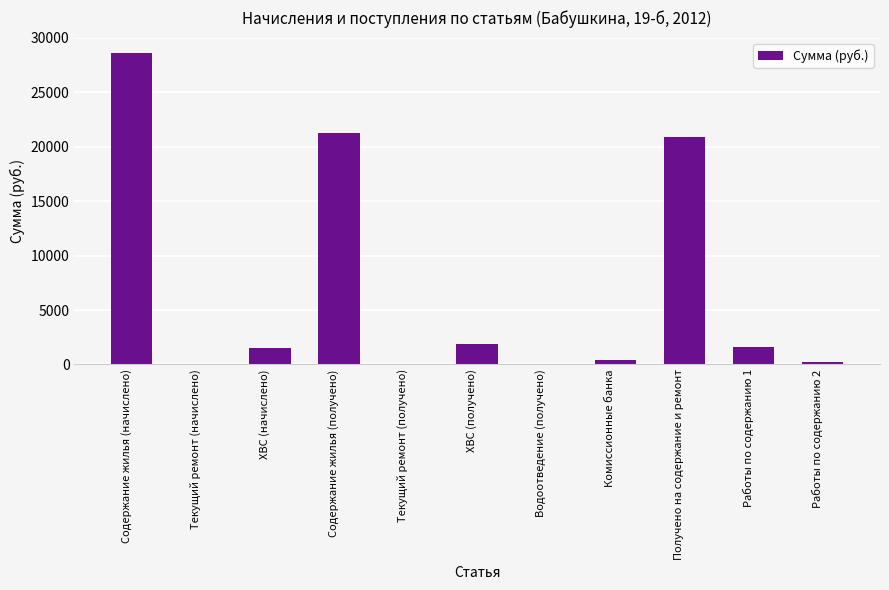

The chart shows a value of 10403.7 at Получено на содержание и ремонт. True or false?

False